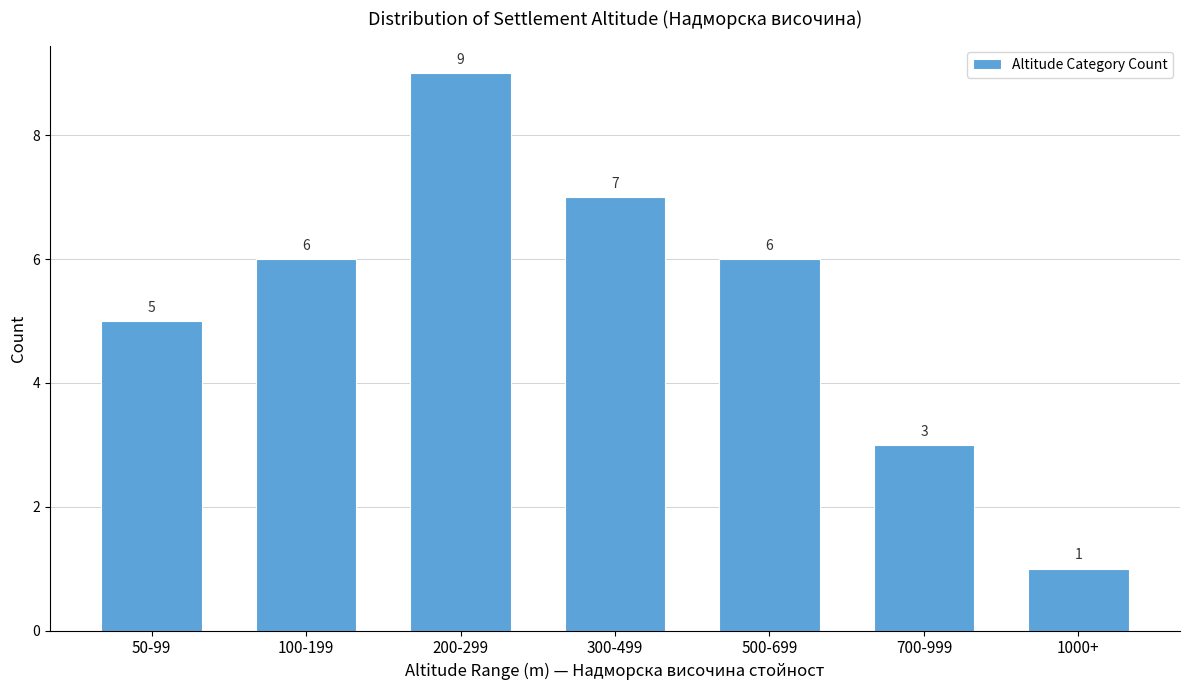

Reading left to right, transcribe all the data shown in this chart.

5	6	9	7	6	3	1